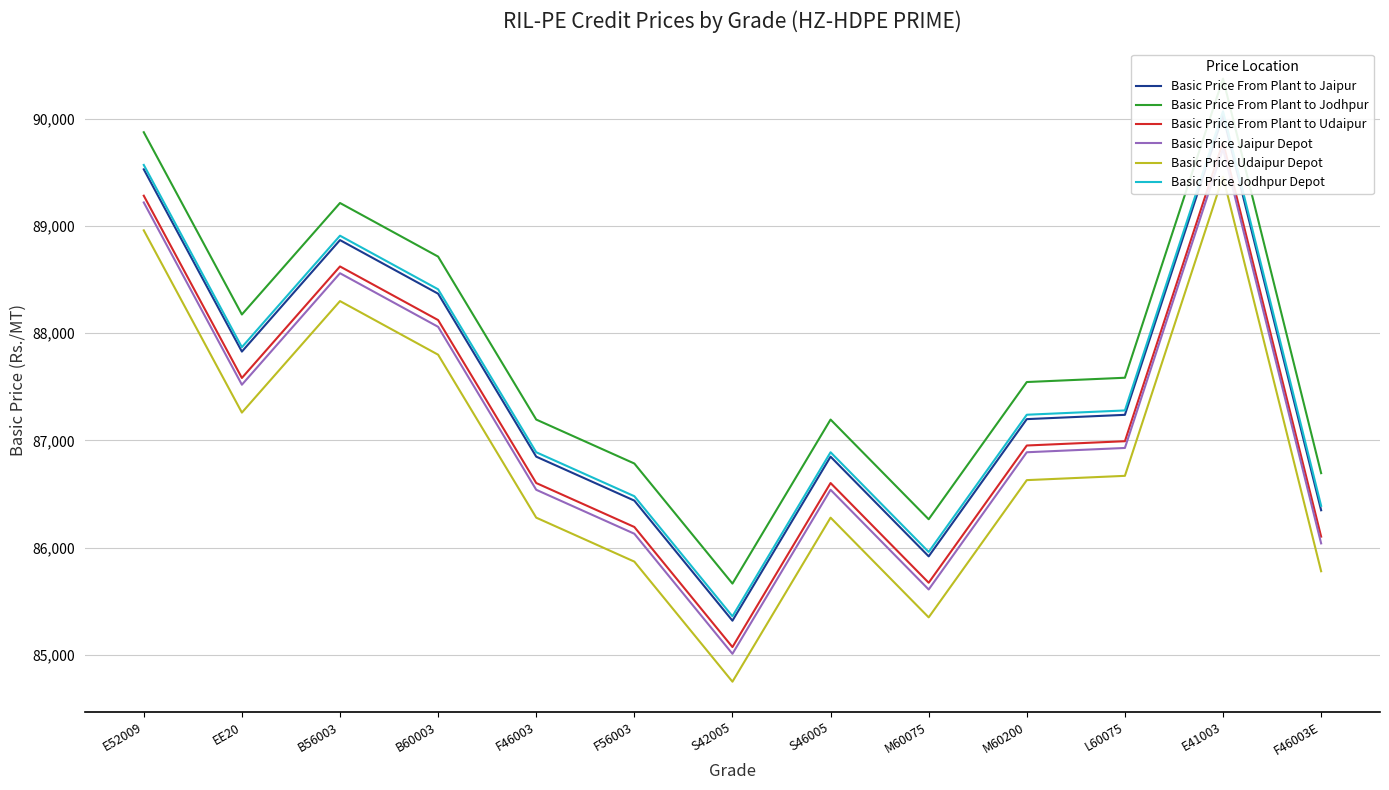

True or false: Basic Price From Plant to Jodhpur has more than 0 interior local peaks.

True